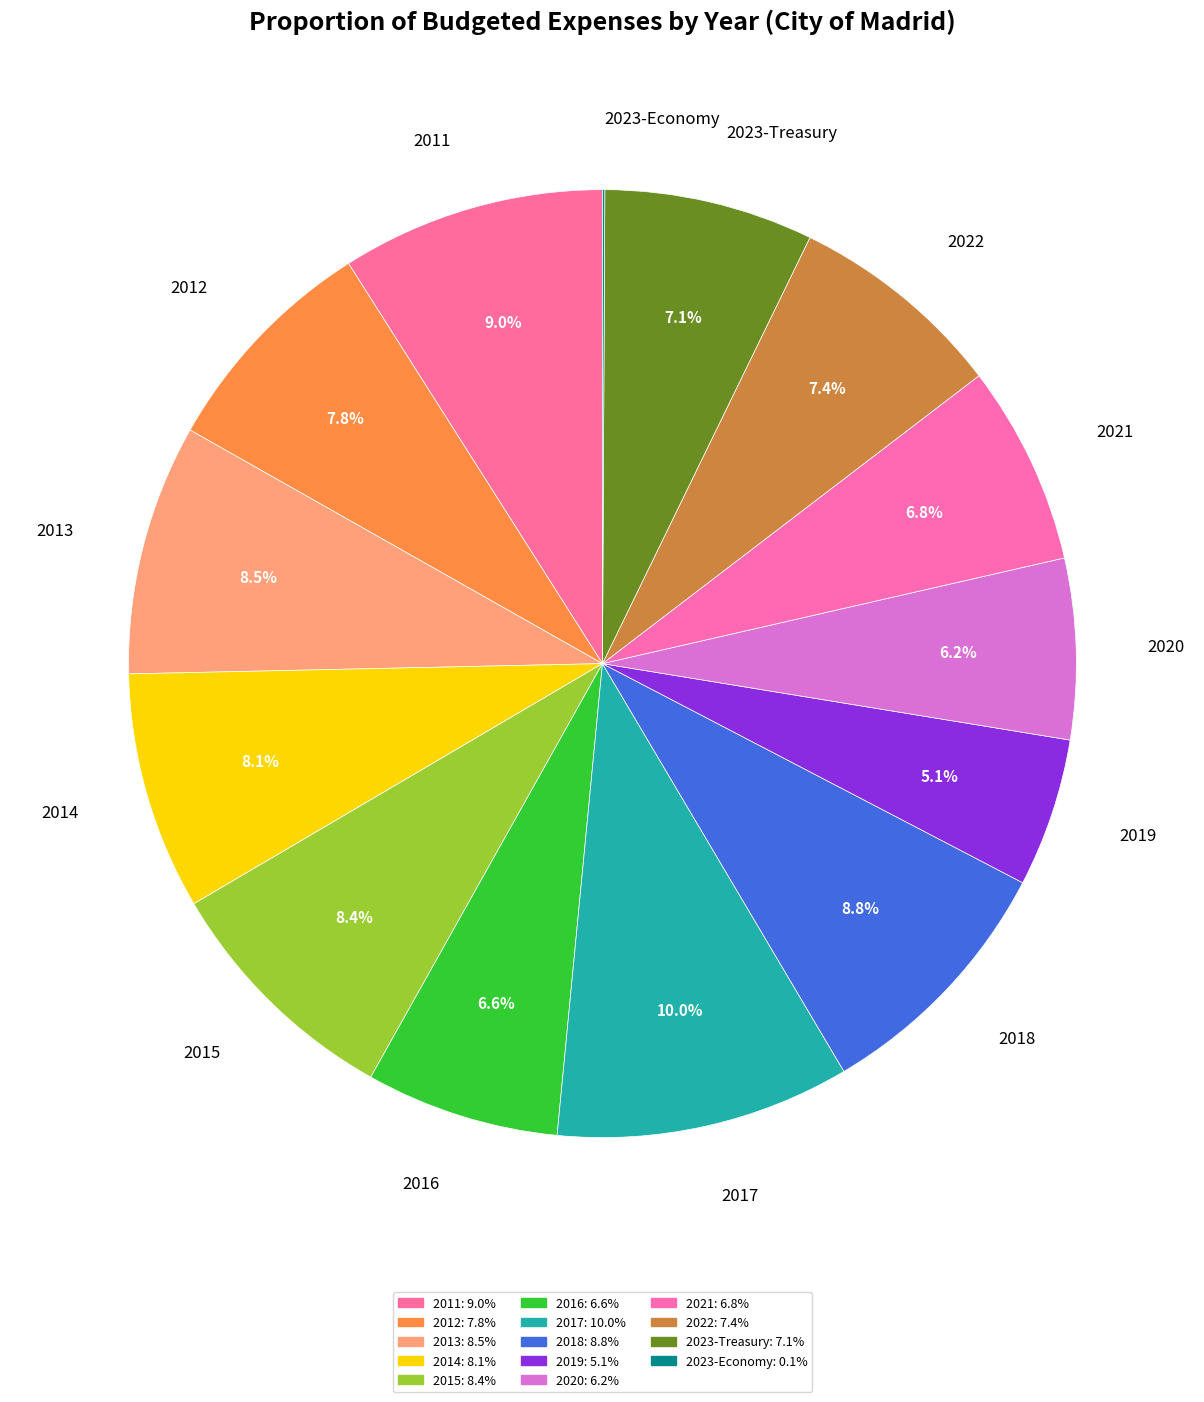

What percentage is the 2013 slice, to the nearest percent?

9%